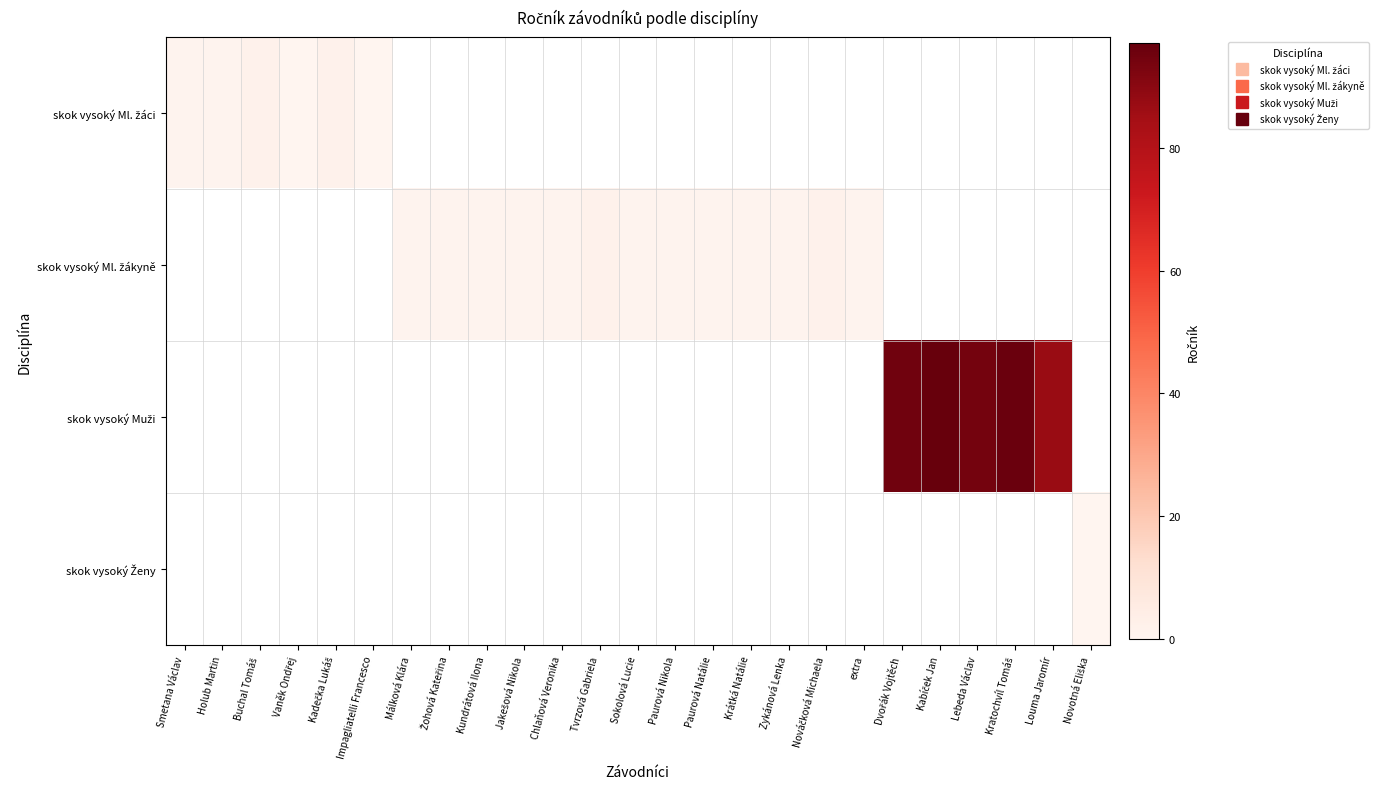

Which has a higher value, Novotná Eliška or Impagliatelli Francesco?

Impagliatelli Francesco